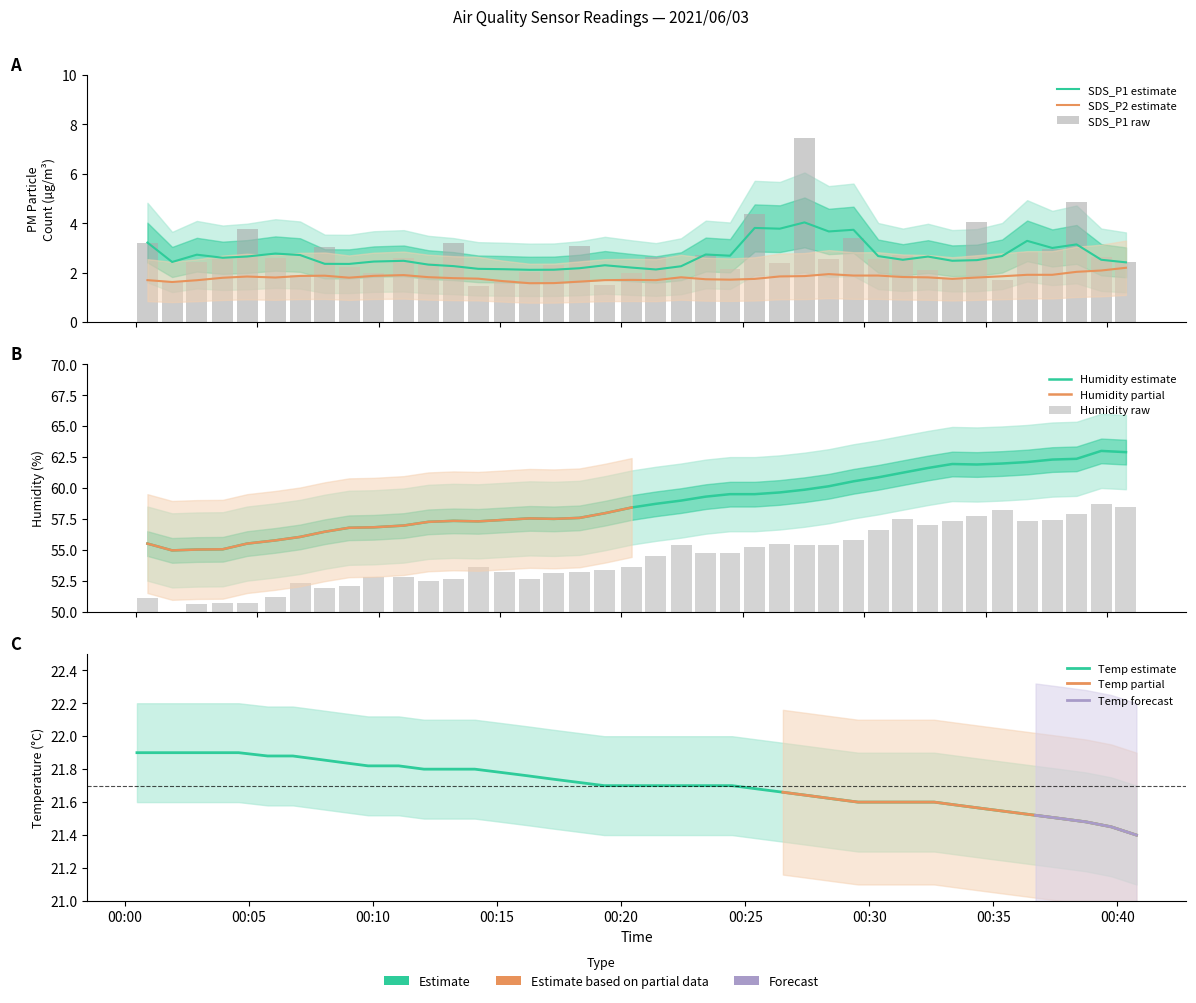

What is the difference between the maximum and second lowest values in the Temp series?

0.4